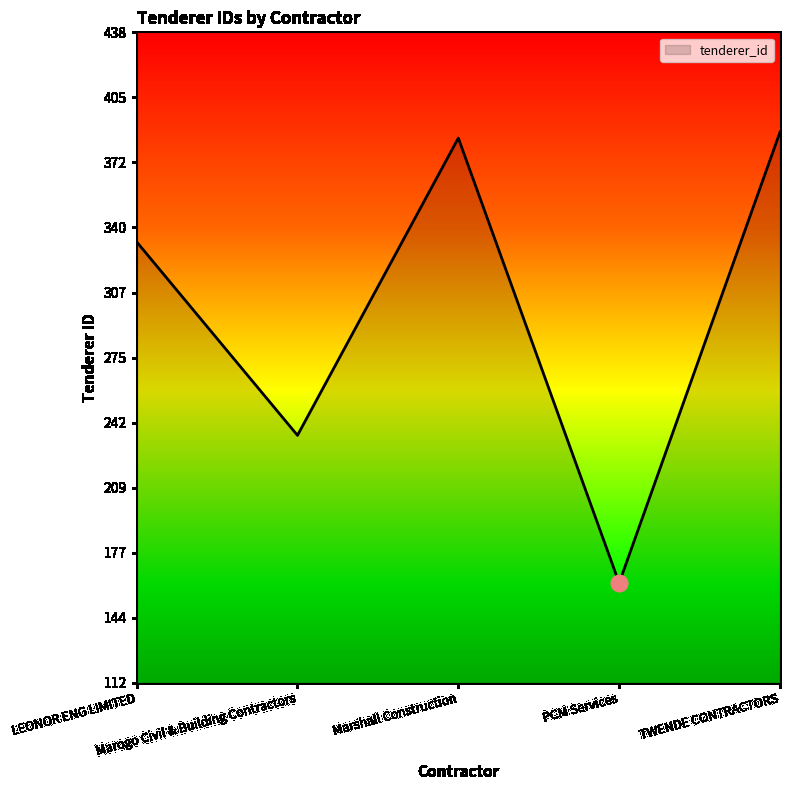

The chart shows a value of 222 at LEONOR ENG LIMITED. True or false?

False